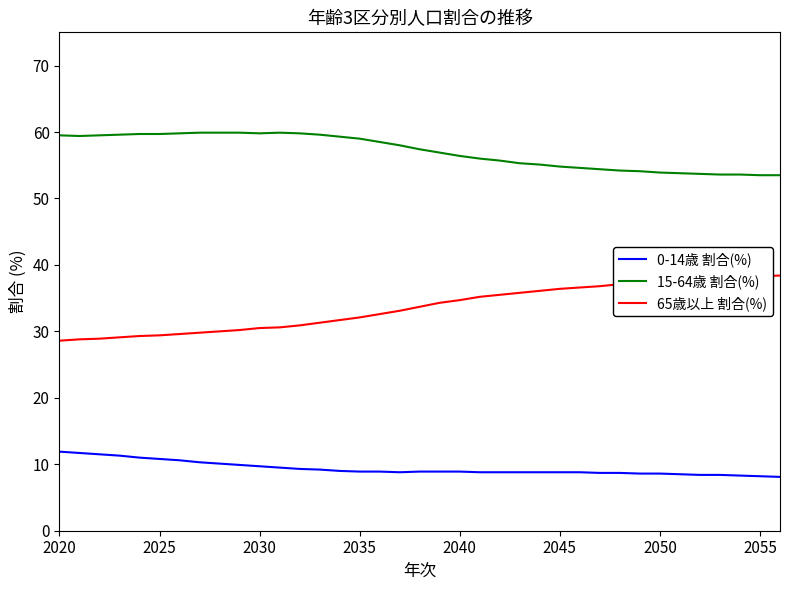

Count the number of data series in this chart.

3